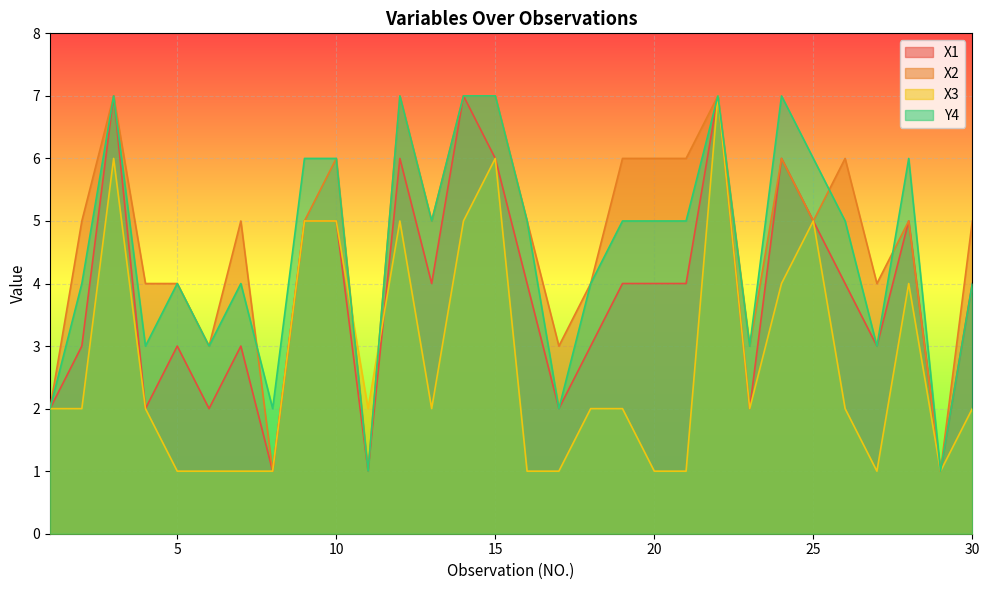

What is the lowest value of the Y4 series?

1